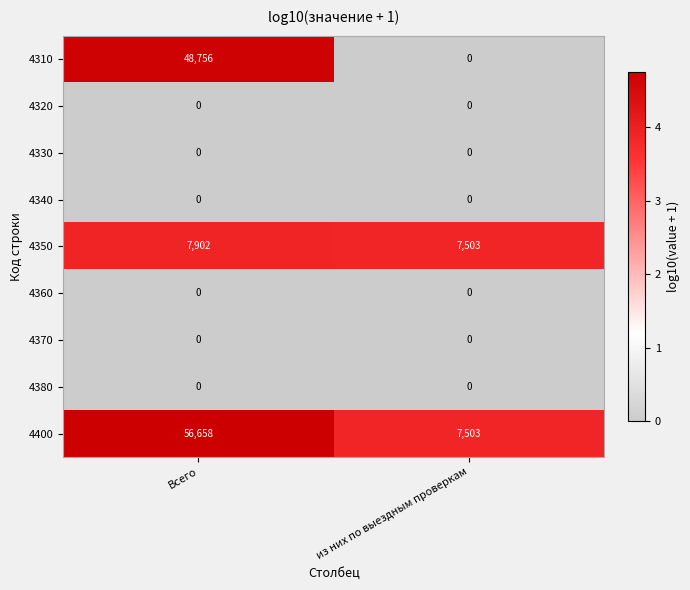

Is it true that 4320 equals 0 at из них по выездным проверкам?

True